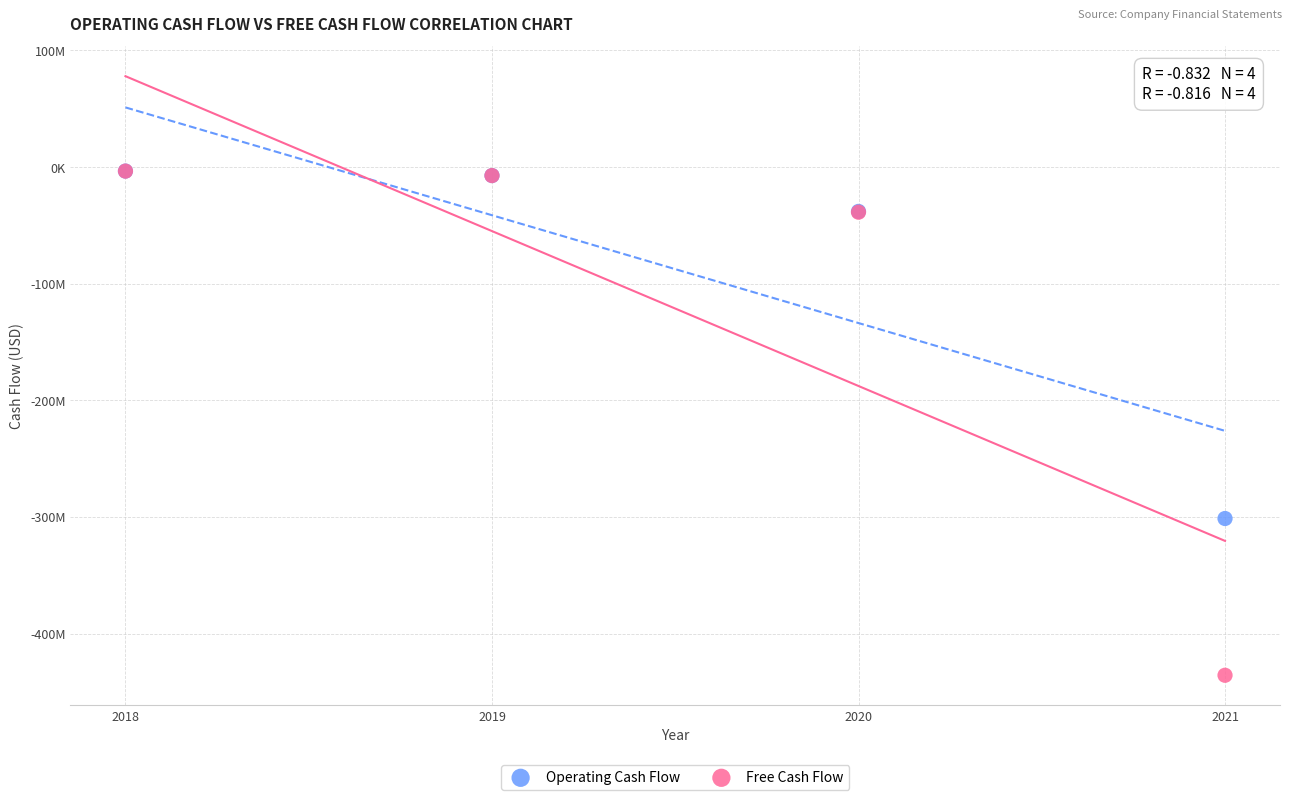

What are all the series names shown in the legend?

Operating Cash Flow, Free Cash Flow